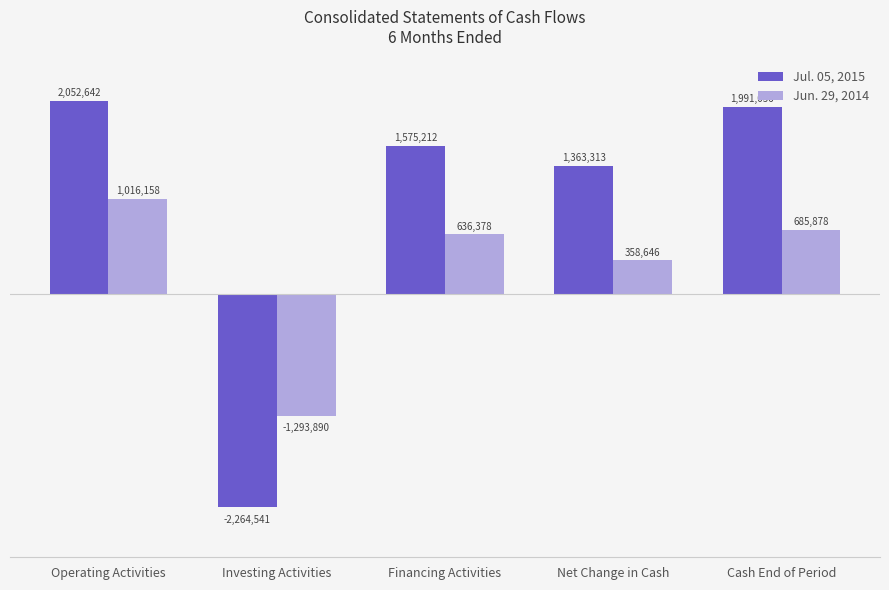

What is the minimum value shown in the chart?

-2264541